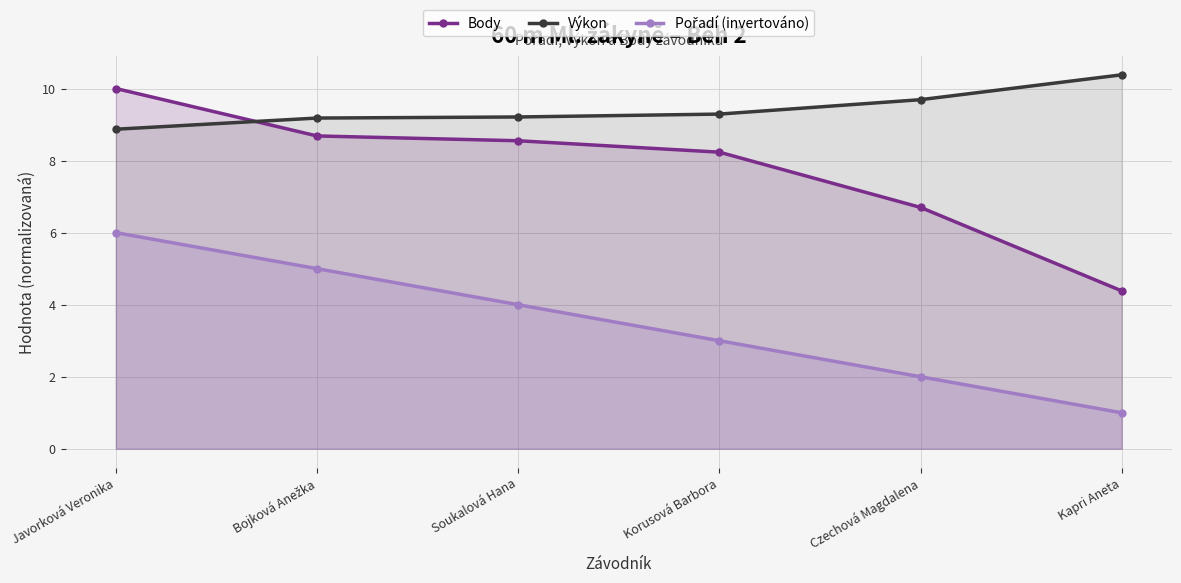

At Czechová Magdalena, list the series in order from smallest to largest.

Pořadí (invertováno), Body, Výkon